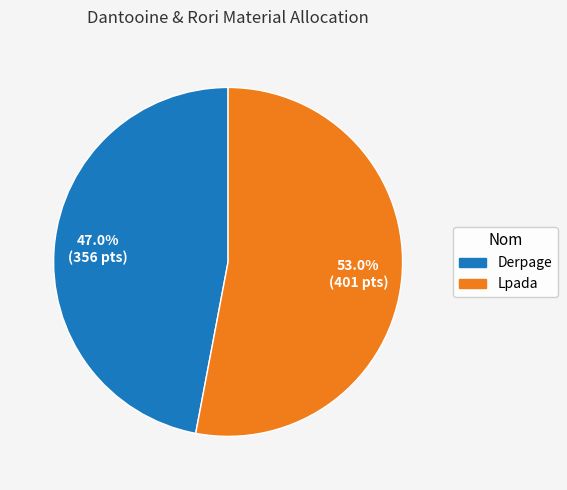

Is the sum of Derpage and Lpada greater than half?

Yes